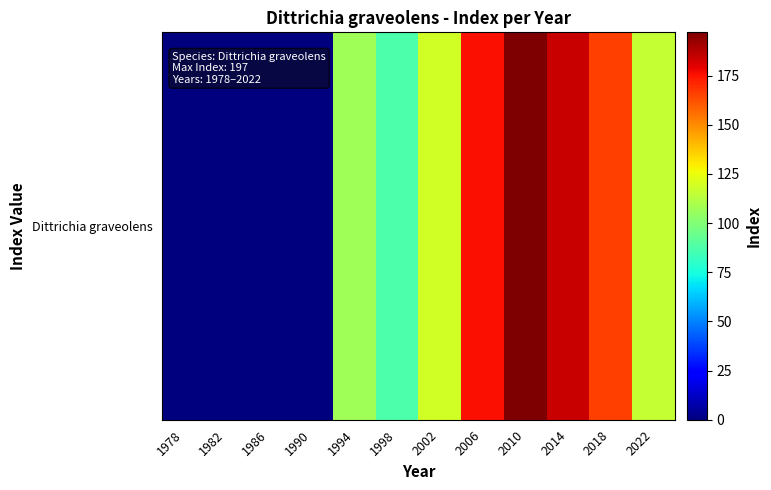

What is the difference between the values at 2018 and 2010?

31